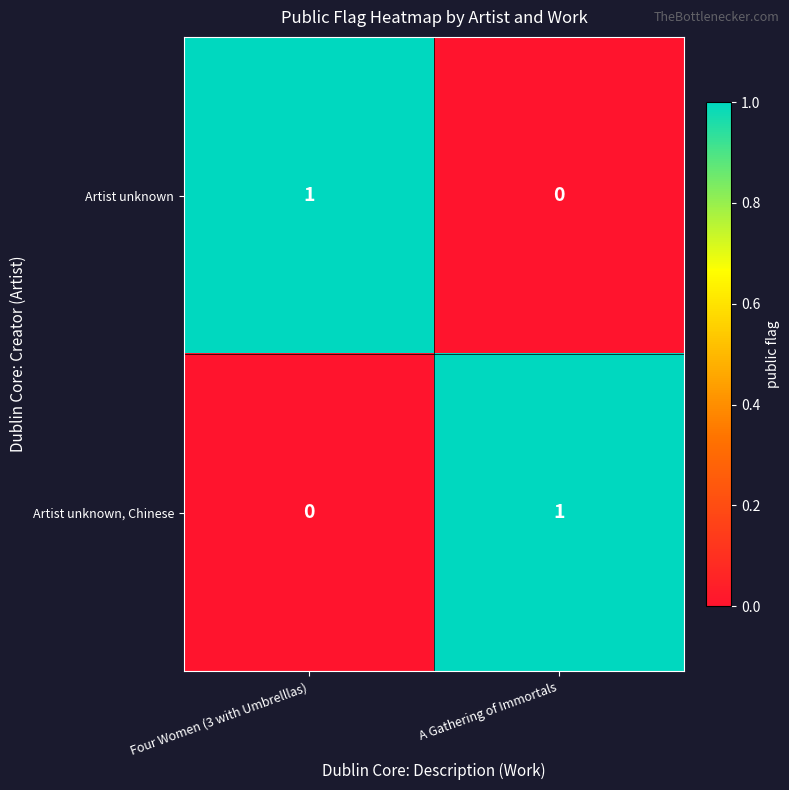

The value of Artist unknown, Chinese at Four Women (3 with Umbrelllas) is 1. True or false?

False